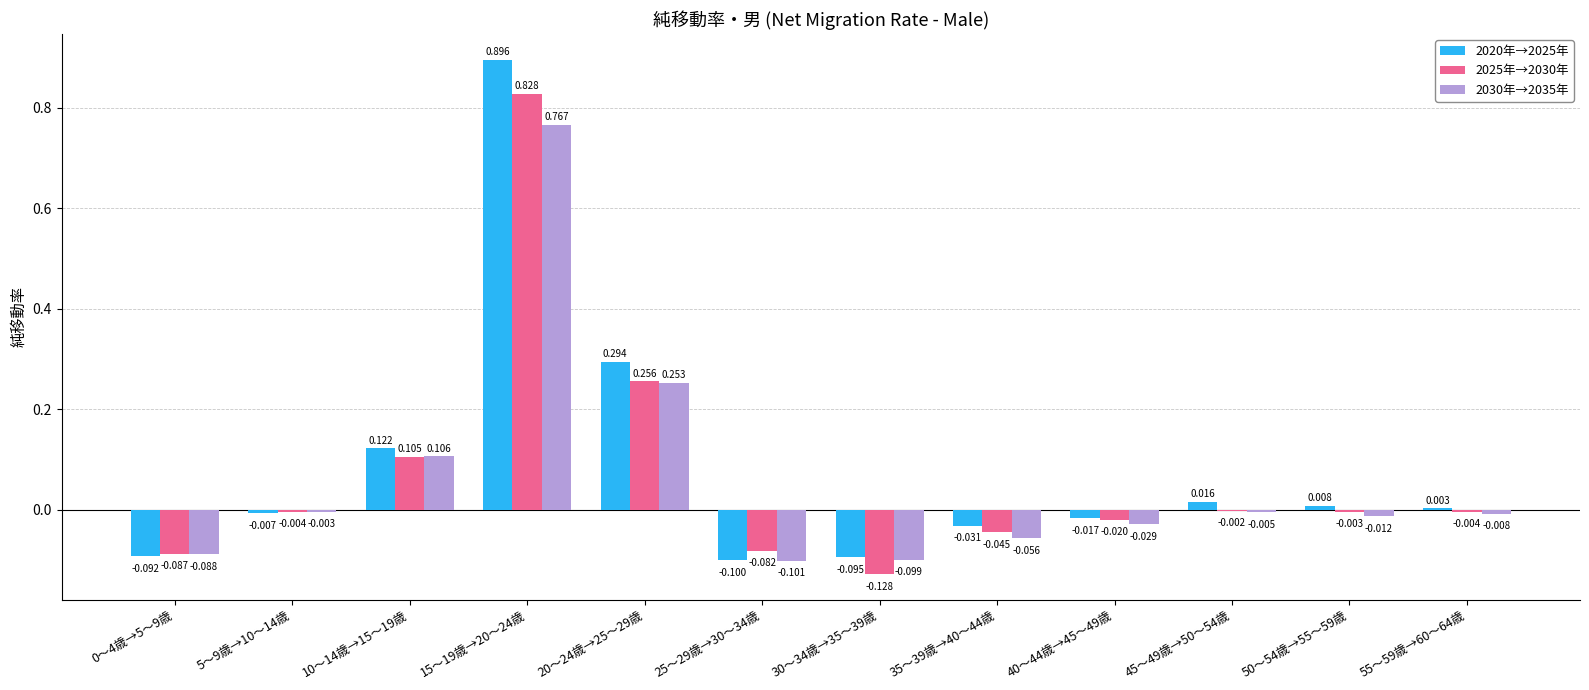

At which label does 2020年→2025年 reach its peak?

15～19歳→20～24歳